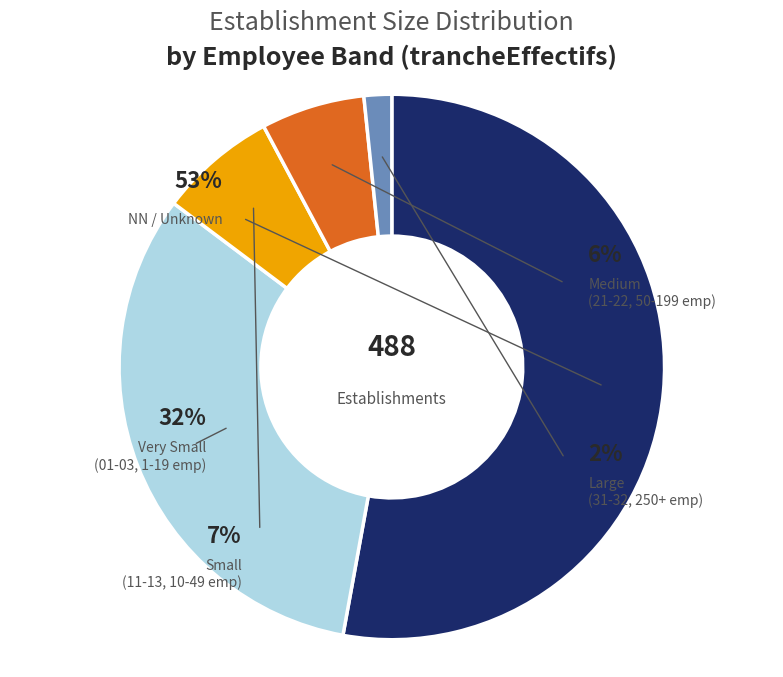

The 22 slice represents 9% of the pie. True or false?

False